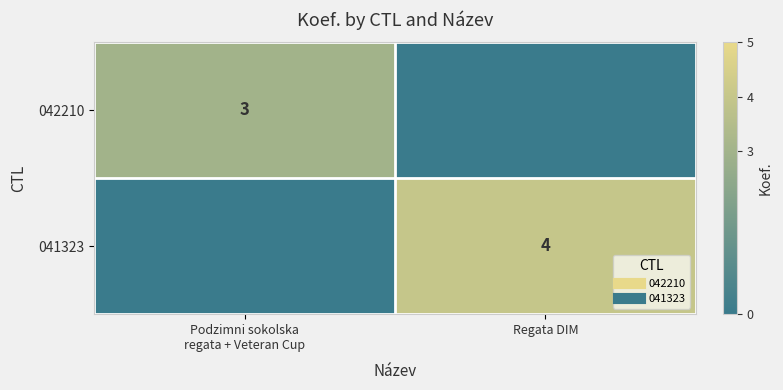

What is the sum of the 042210 values at Regata DIM and Podzimni sokolska regata + Veteran Cup?

3